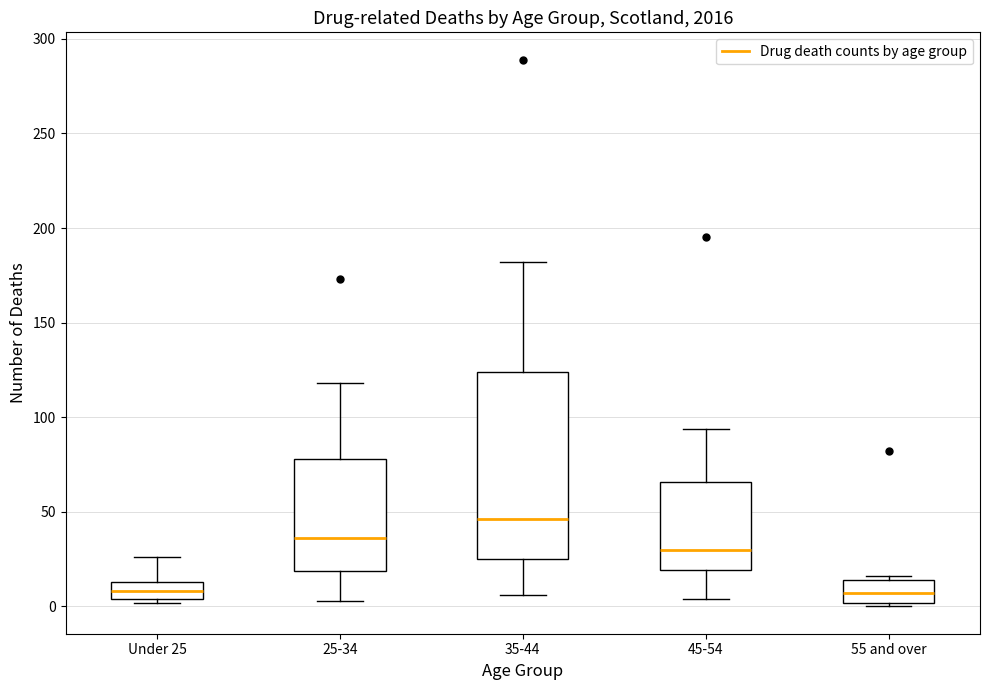

Where does the median line of the box for 45-54 sit on the y-axis? The values are not printed on the chart, so give them approximately, as read against the axis.

30